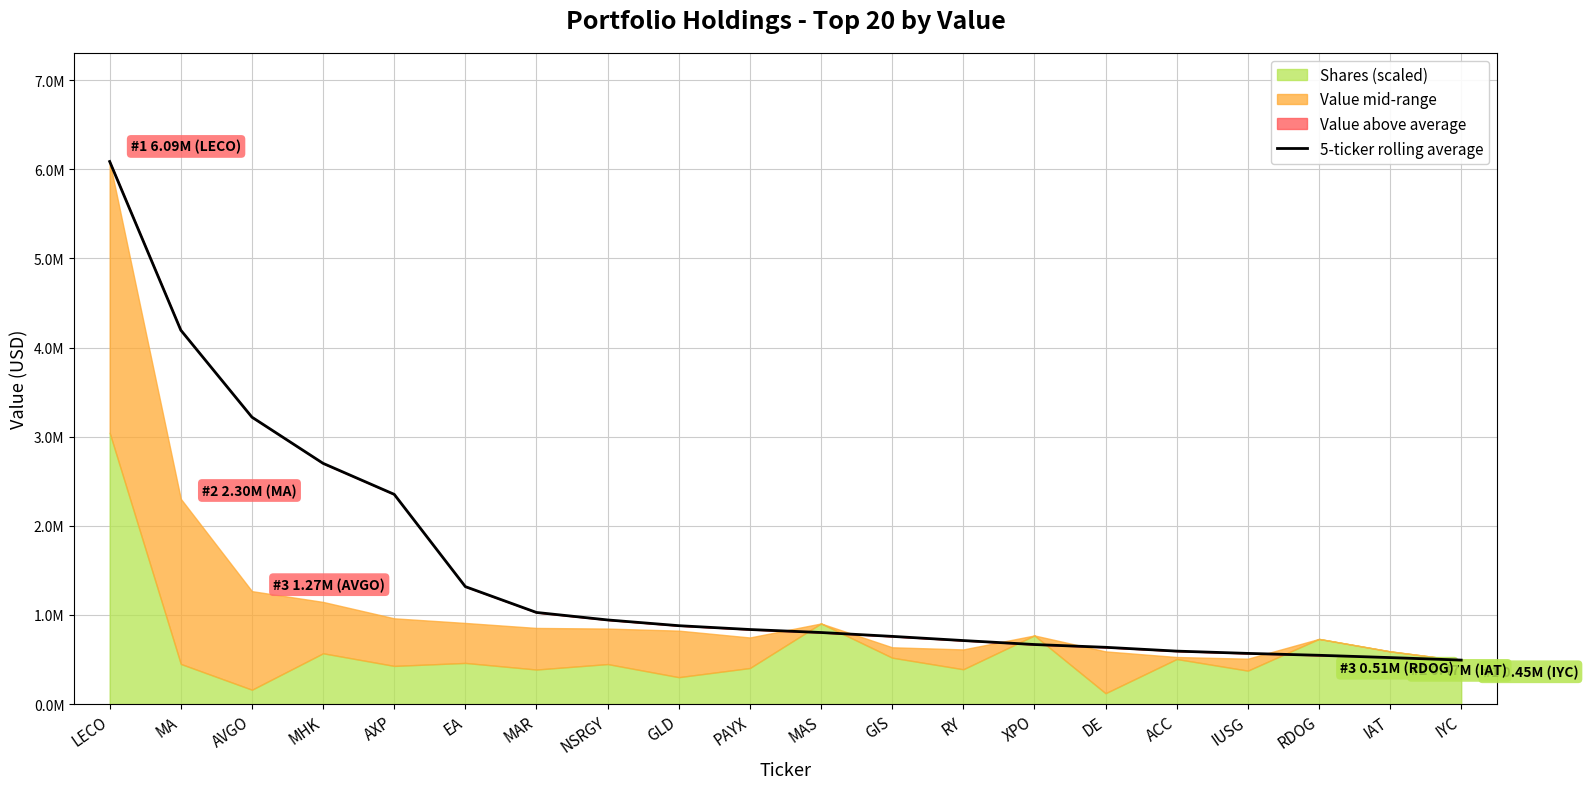

What is the change in value from DE to ACC?

-42800.0